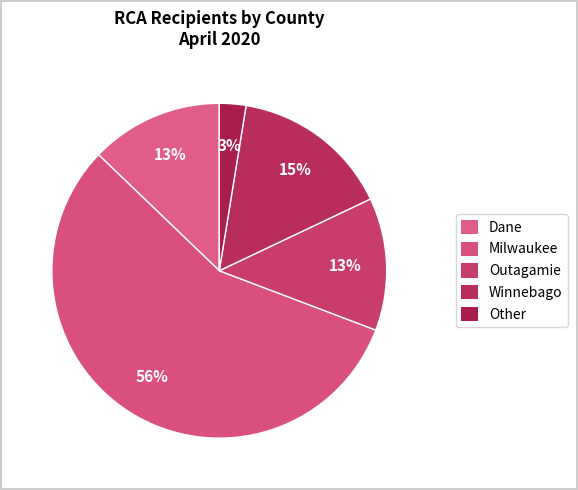

Count the number of slices in the pie.

5